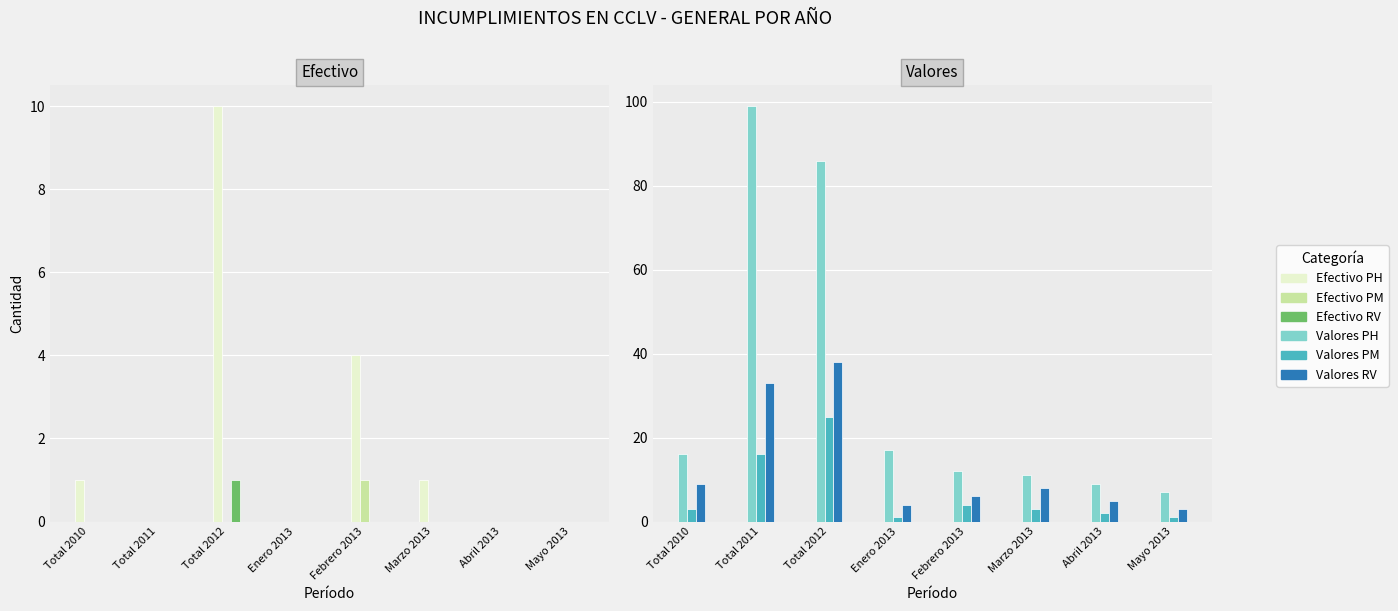

At which label does Efectivo PH reach its minimum?

Total 2011